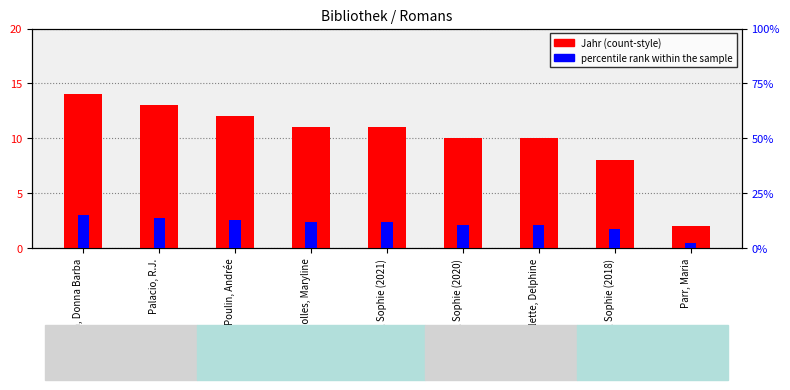

What is the greatest value displayed?

15.0